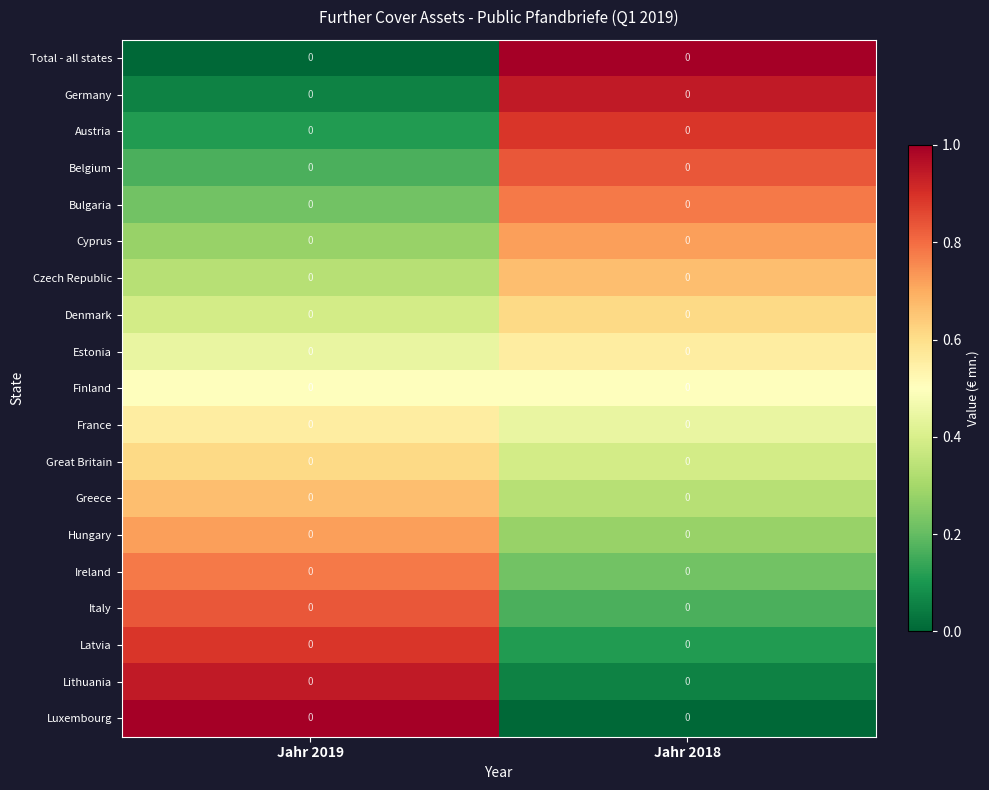

Reading left to right, what are all the values shown in this chart?

Total - all states: Jahr 2019=0.0	Jahr 2018=0.0
Germany: Jahr 2019=0.0	Jahr 2018=0.0
Austria: Jahr 2019=0.0	Jahr 2018=0.0
Belgium: Jahr 2019=0.0	Jahr 2018=0.0
Bulgaria: Jahr 2019=0.0	Jahr 2018=0.0
Cyprus: Jahr 2019=0.0	Jahr 2018=0.0
Czech Republic: Jahr 2019=0.0	Jahr 2018=0.0
Denmark: Jahr 2019=0.0	Jahr 2018=0.0
Estonia: Jahr 2019=0.0	Jahr 2018=0.0
Finland: Jahr 2019=0.0	Jahr 2018=0.0
France: Jahr 2019=0.0	Jahr 2018=0.0
Great Britain: Jahr 2019=0.0	Jahr 2018=0.0
Greece: Jahr 2019=0.0	Jahr 2018=0.0
Hungary: Jahr 2019=0.0	Jahr 2018=0.0
Ireland: Jahr 2019=0.0	Jahr 2018=0.0
Italy: Jahr 2019=0.0	Jahr 2018=0.0
Latvia: Jahr 2019=0.0	Jahr 2018=0.0
Lithuania: Jahr 2019=0.0	Jahr 2018=0.0
Luxembourg: Jahr 2019=0.0	Jahr 2018=0.0